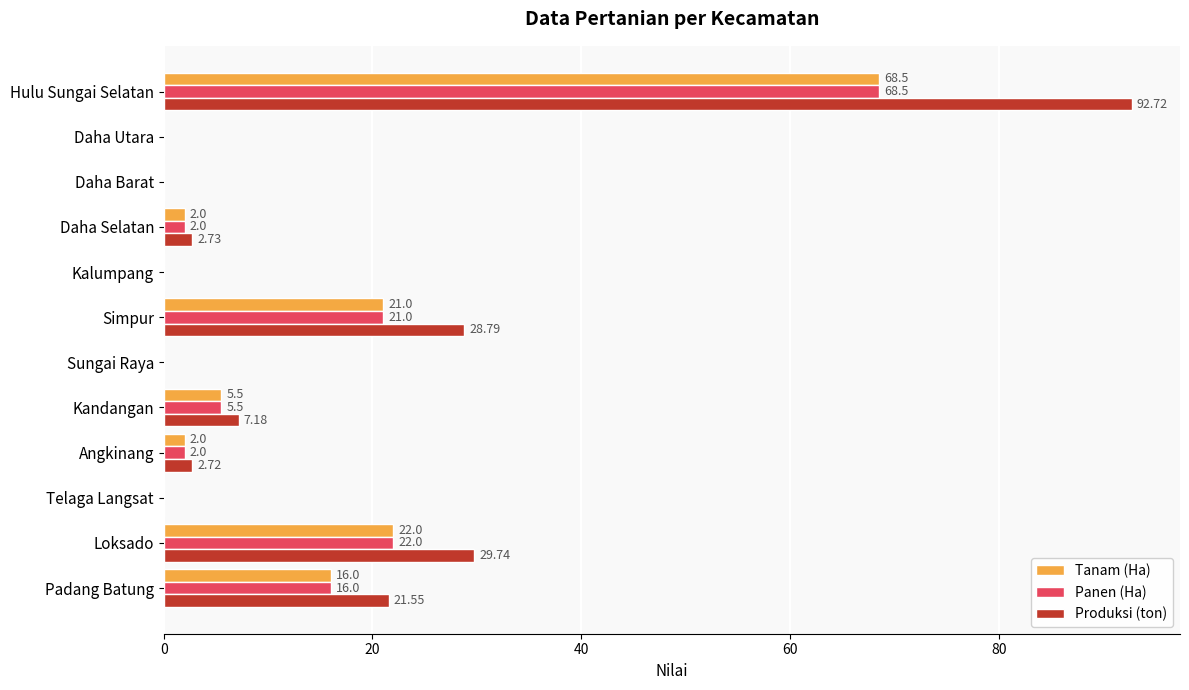

What is the sum of all Produksi (ton) values?

185.4